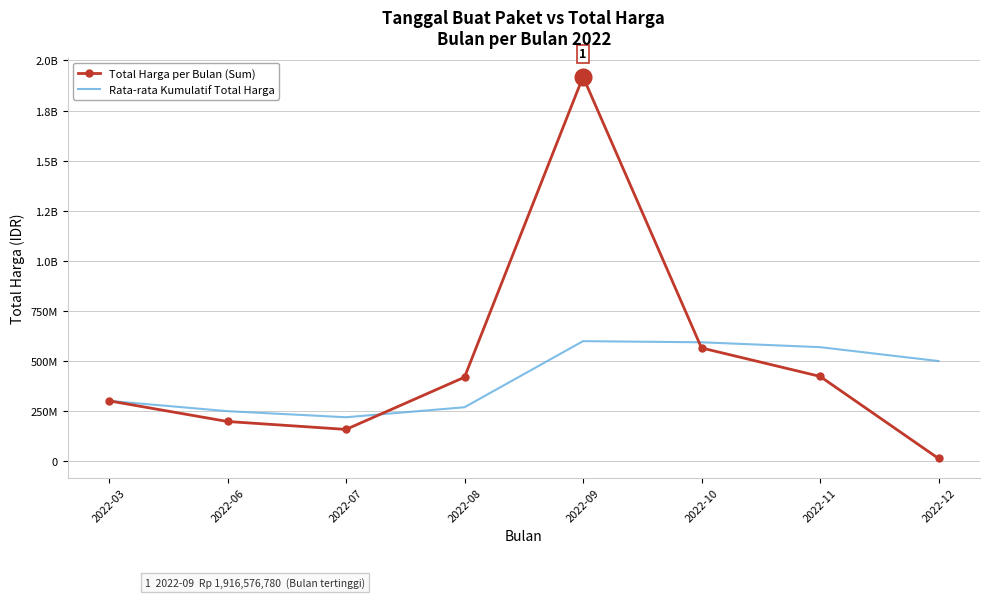

What is the difference between the Rata-rata Kumulatif Total Harga values at 2022-09 and 2022-12?

99347935.5